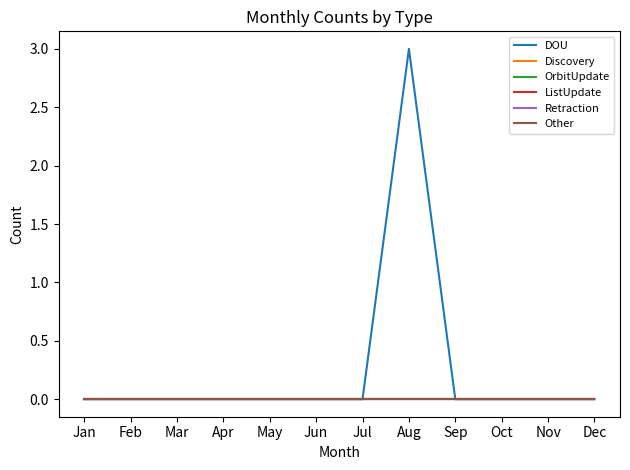

Which category has the highest value in the Retraction series?

Jan